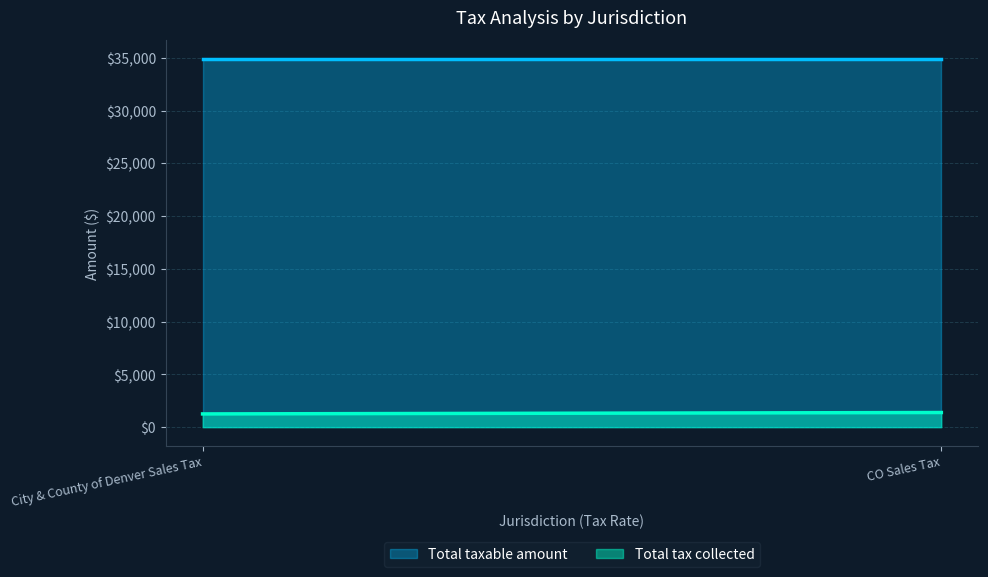

What are all the series names shown in the legend?

Total taxable amount, Total tax collected